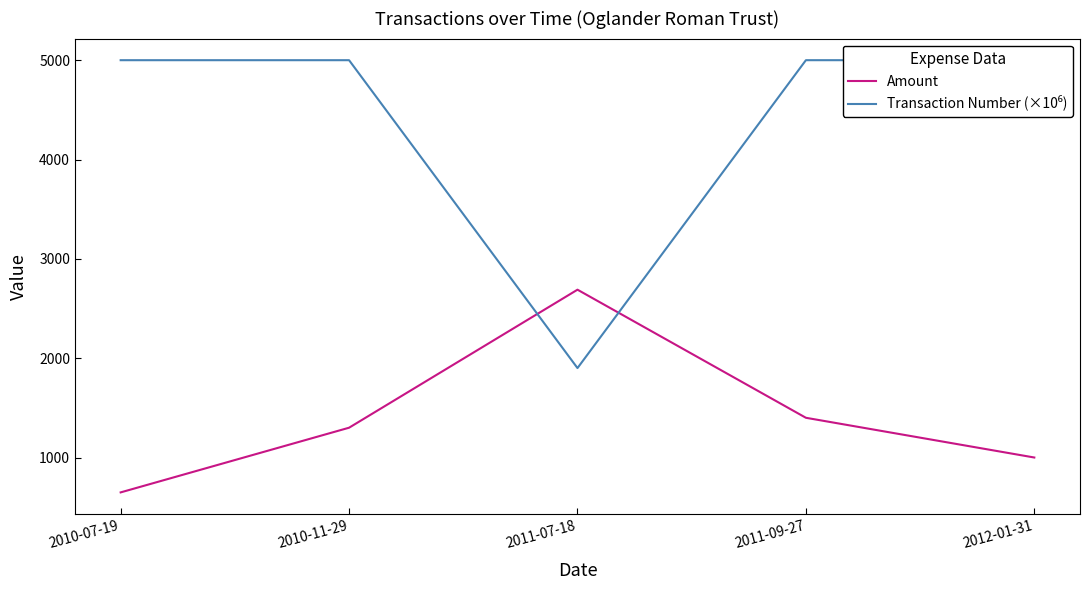

What is the label of the 3rd point from the left?

2011-07-18